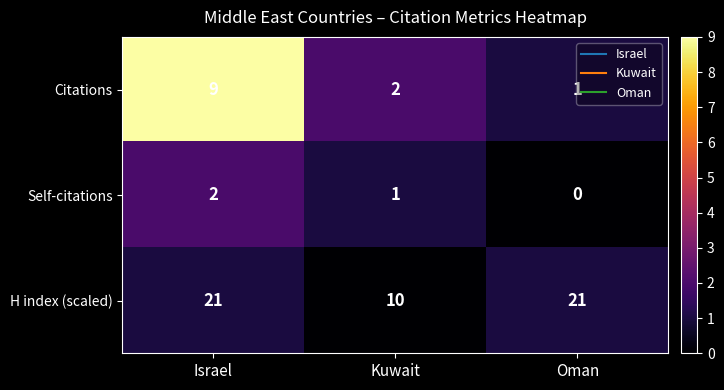

True or false: H index (scaled) has a value of 10 at Kuwait.

True